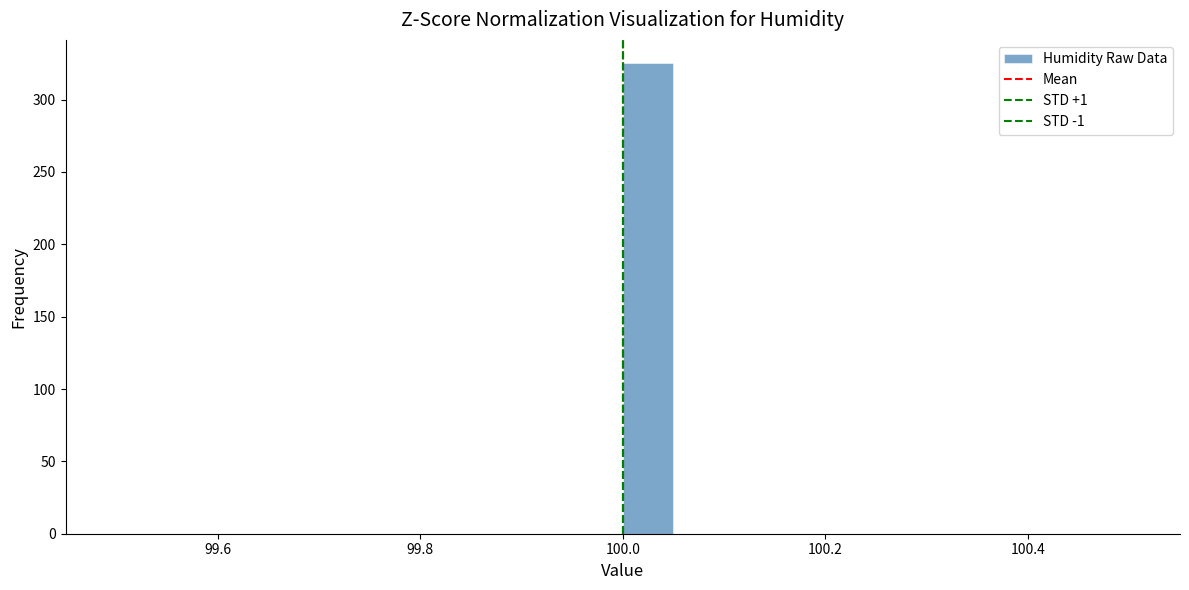

Read against the x-axis, roughly where is the centre of the tallest bar?

100.02